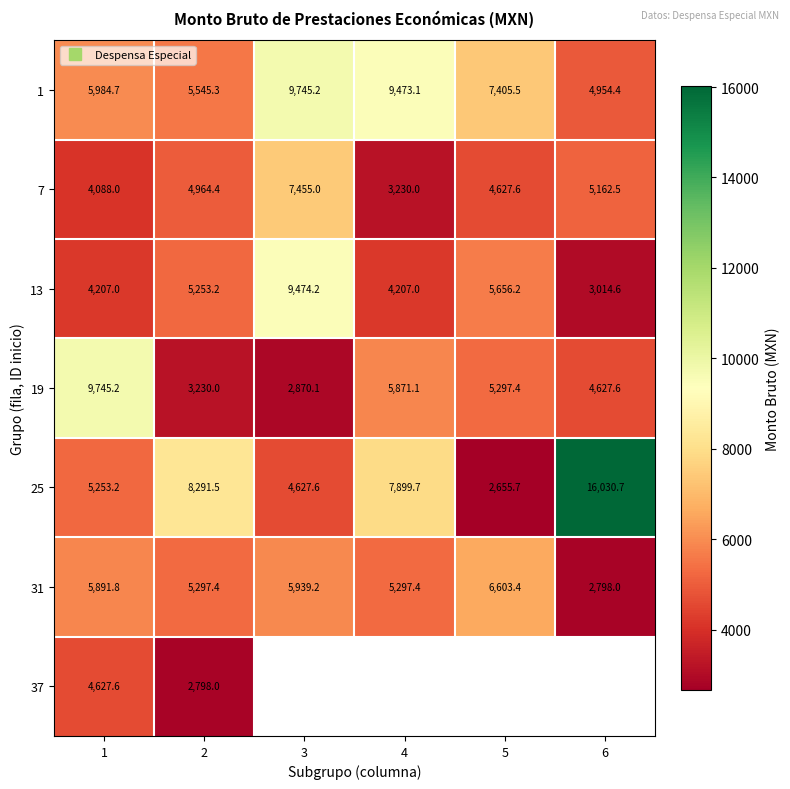

Is it true that 7 equals 4964.4 at 2?

True